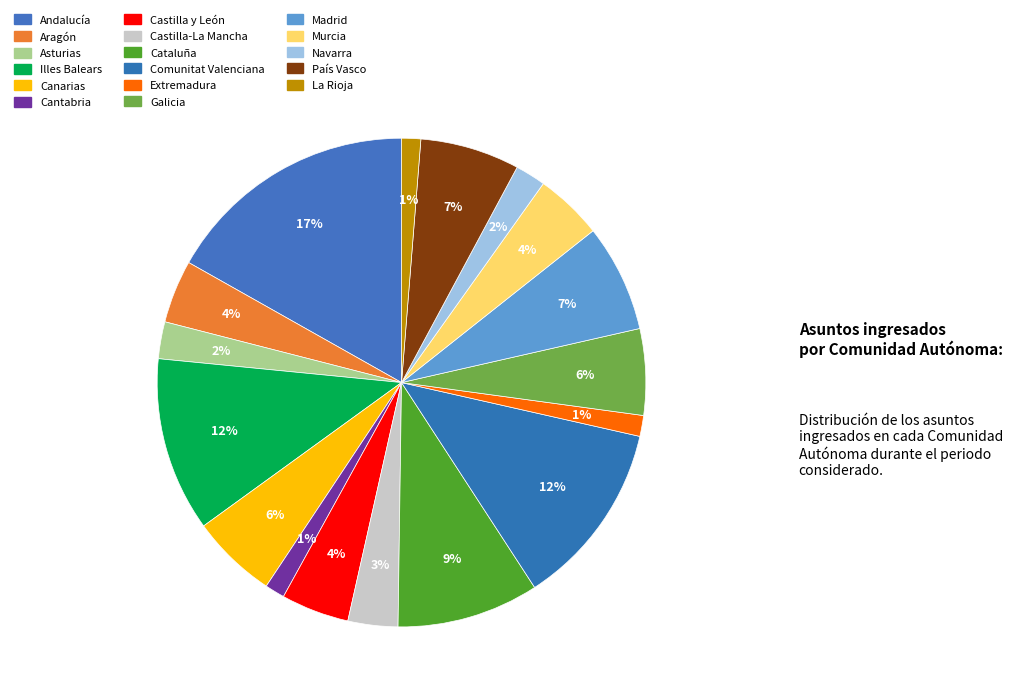

What is the total percentage of Cantabria and País Vasco?

7.9%